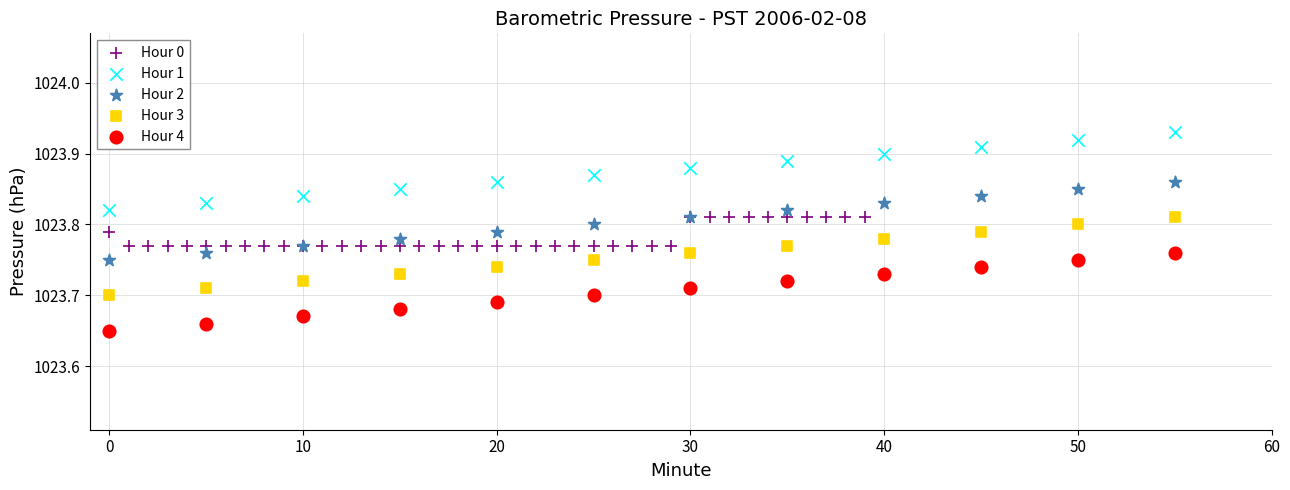

Which series reaches the minimum Y coordinate?

Hour 4